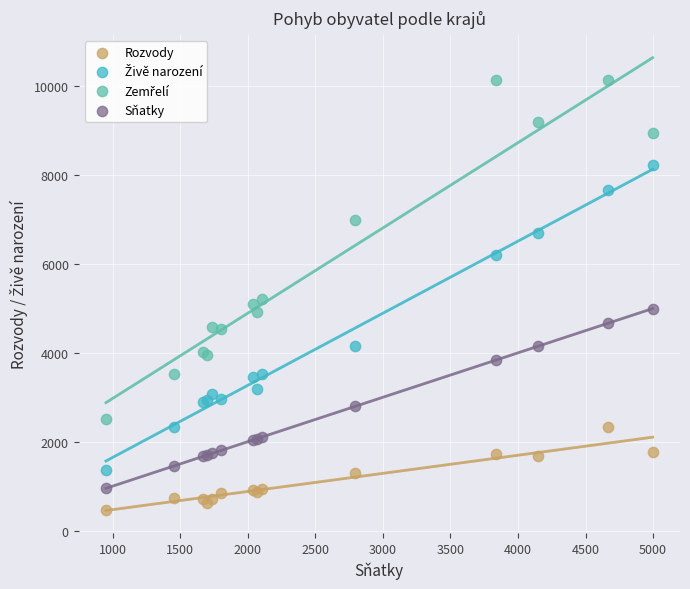

What is the X range (max minus min) for the scatter plot?

4046